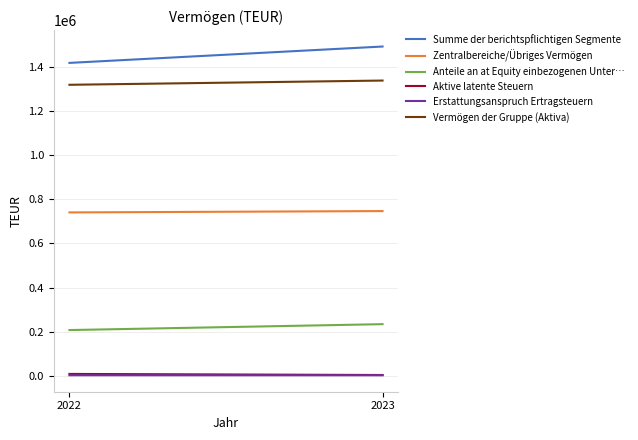

What is the total value across all series at 2023?

3817008